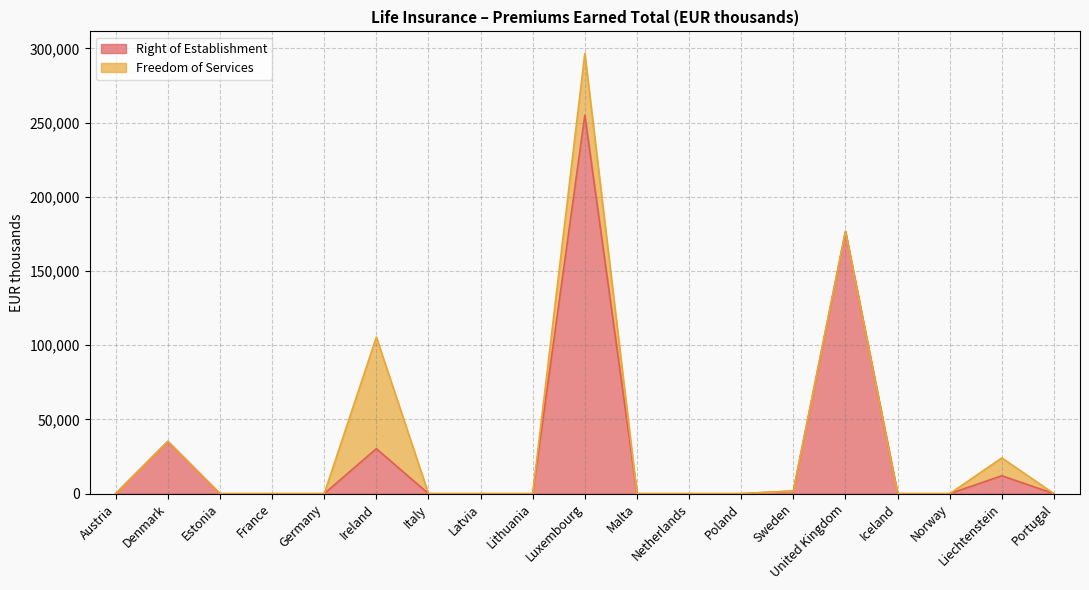

What is the greatest value displayed?

255020